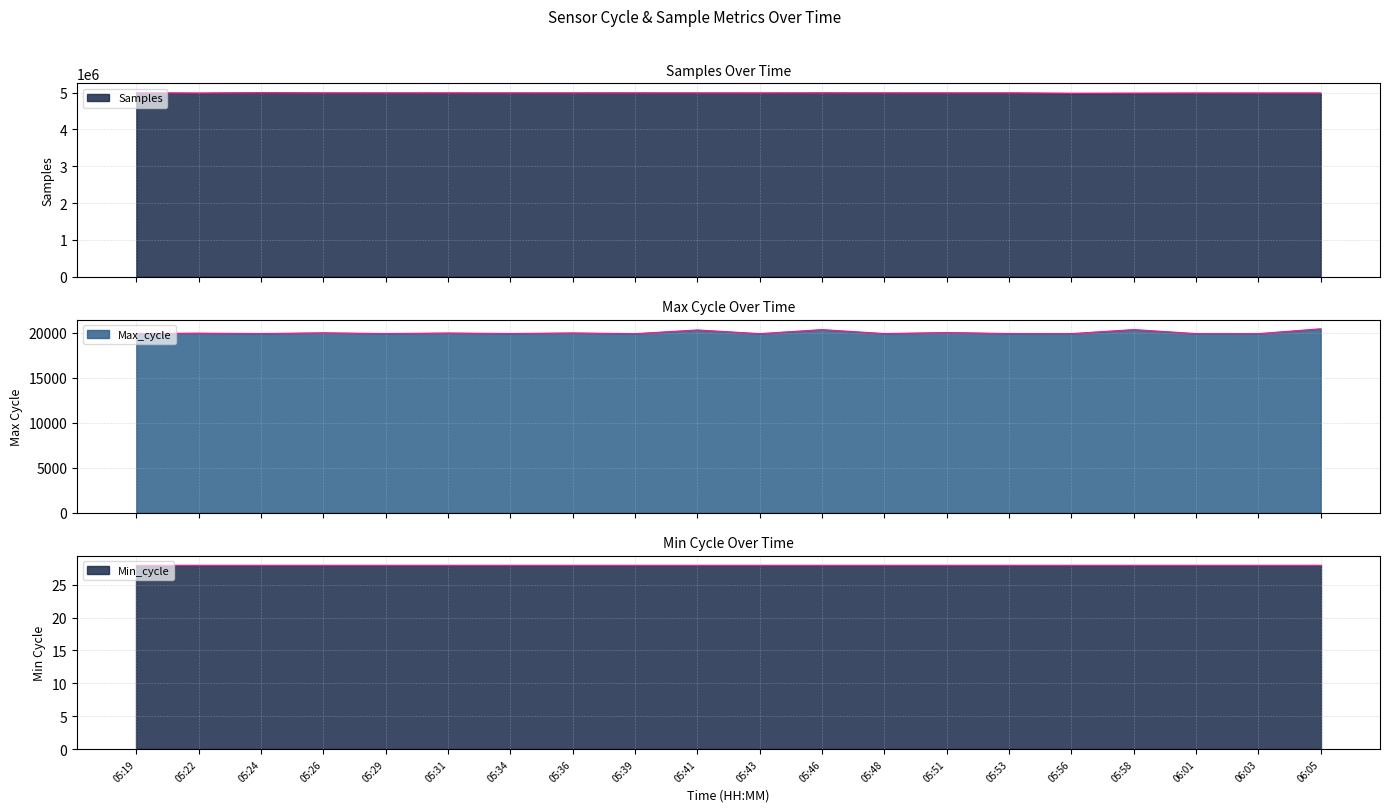

What is the difference between the Samples values at 05:51 and 05:53?

698